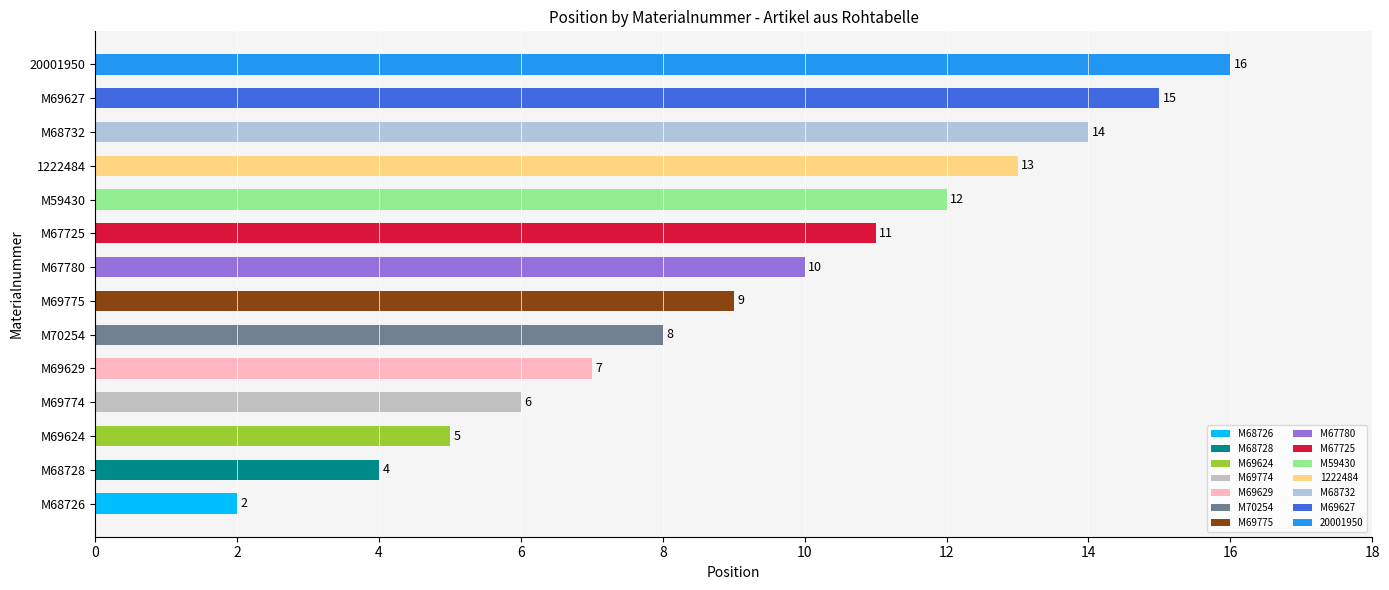

Where is the data nearest to the value 9?

M69775